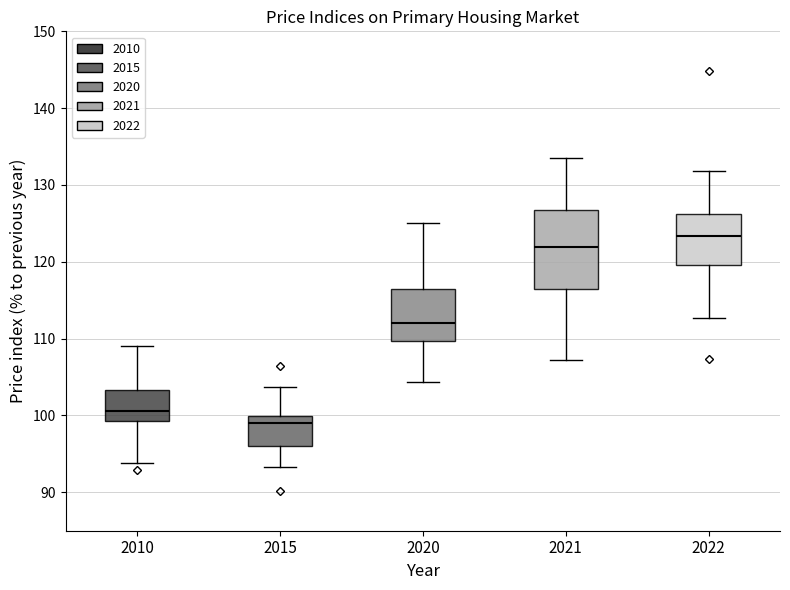

Reading left to right, transcribe this box plot: for each box, give where its median line is, the range the box spans, and where its two whiskers end, as read against the y-axis. The values are not printed on the chart, so give them approximately, as read against the axis.

2010: median 101, box 99 to 103, whiskers 94 to 109
2015: median 99, box 96 to 100, whiskers 93 to 104
2020: median 112, box 110 to 116, whiskers 104 to 125
2021: median 122, box 116 to 127, whiskers 107 to 134
2022: median 123, box 120 to 126, whiskers 113 to 132